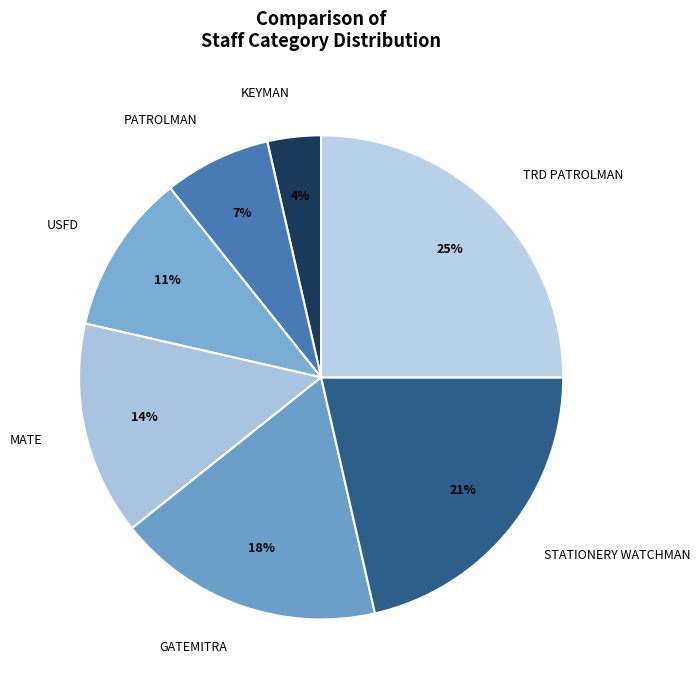

To the nearest percent, what portion does KEYMAN represent?

4%